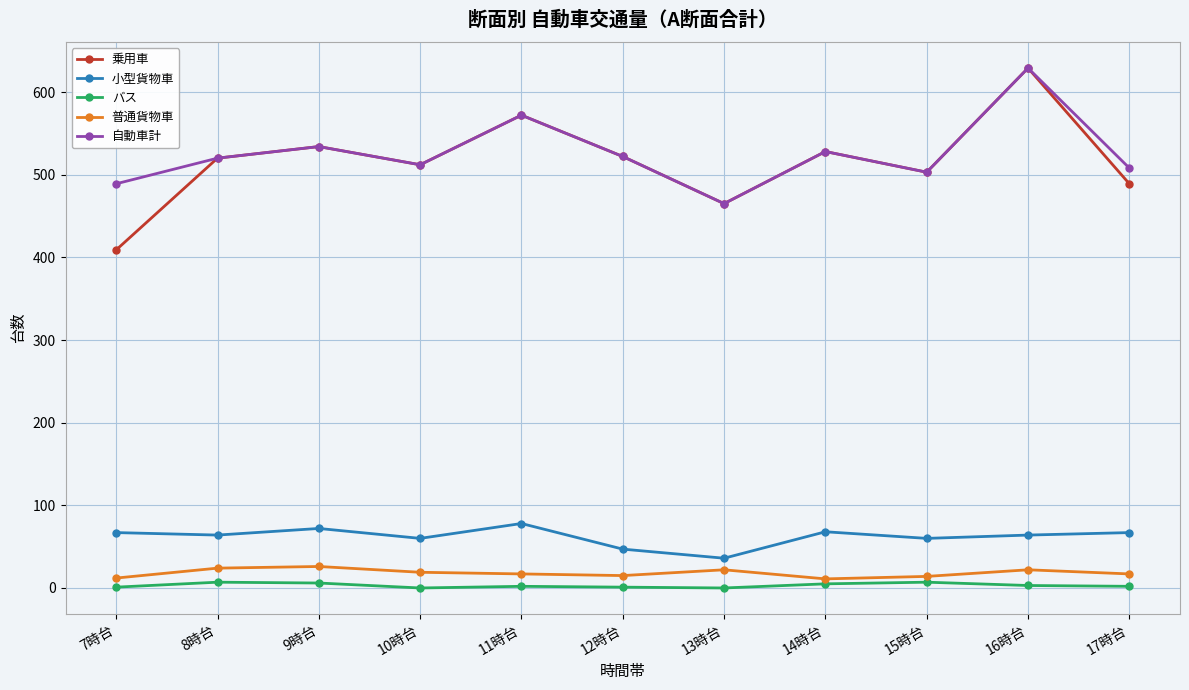

Does the chart display data point markers on the line(s)?

Yes